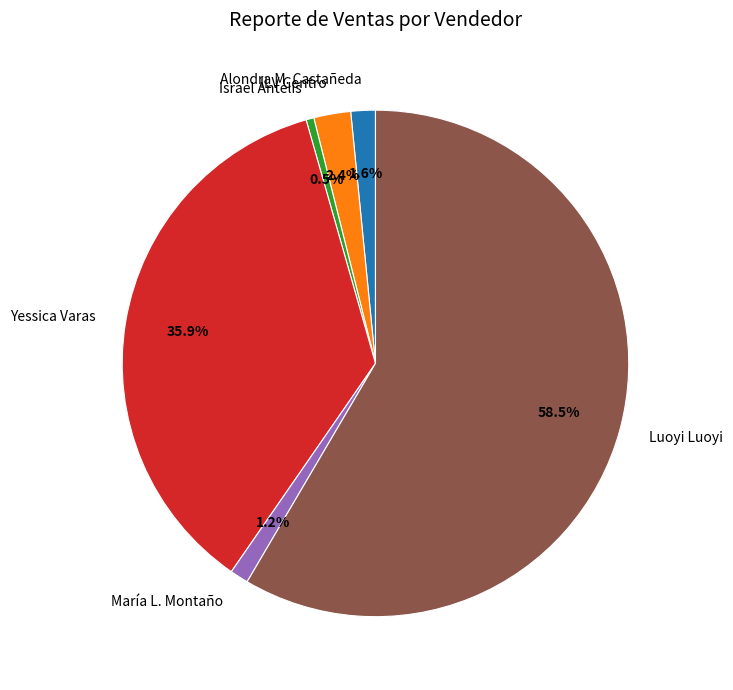

What is the ratio of the value at ILV Centro to the value at Alondra M. Castañeda?

1.5